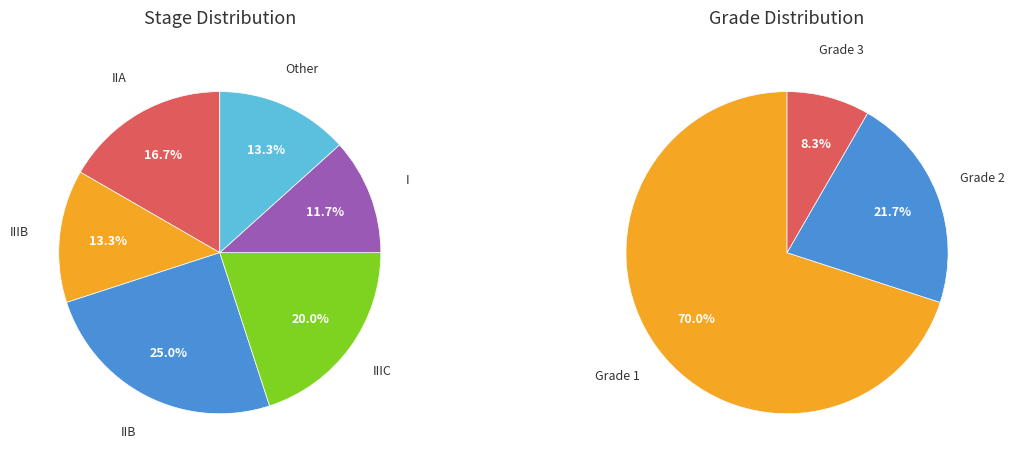

What portion of the pie excludes IIB?

75.0%